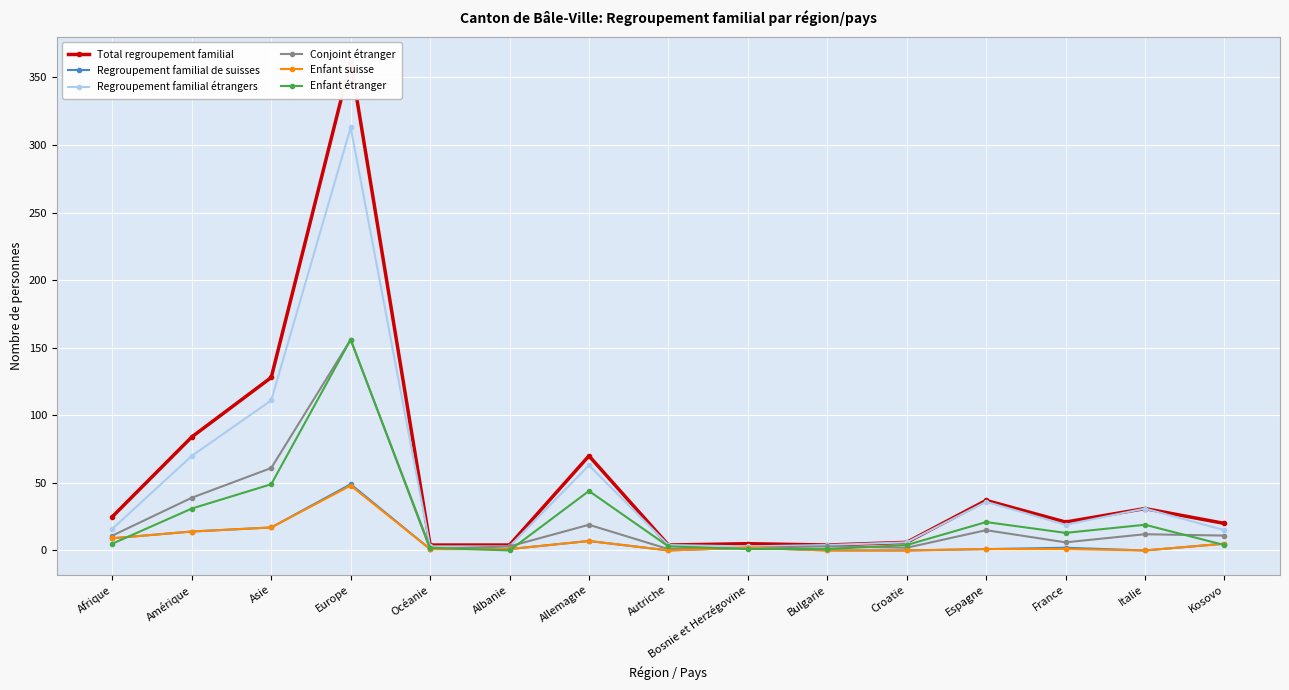

How many data points in Regroupement familial de suisses are above 2?

6